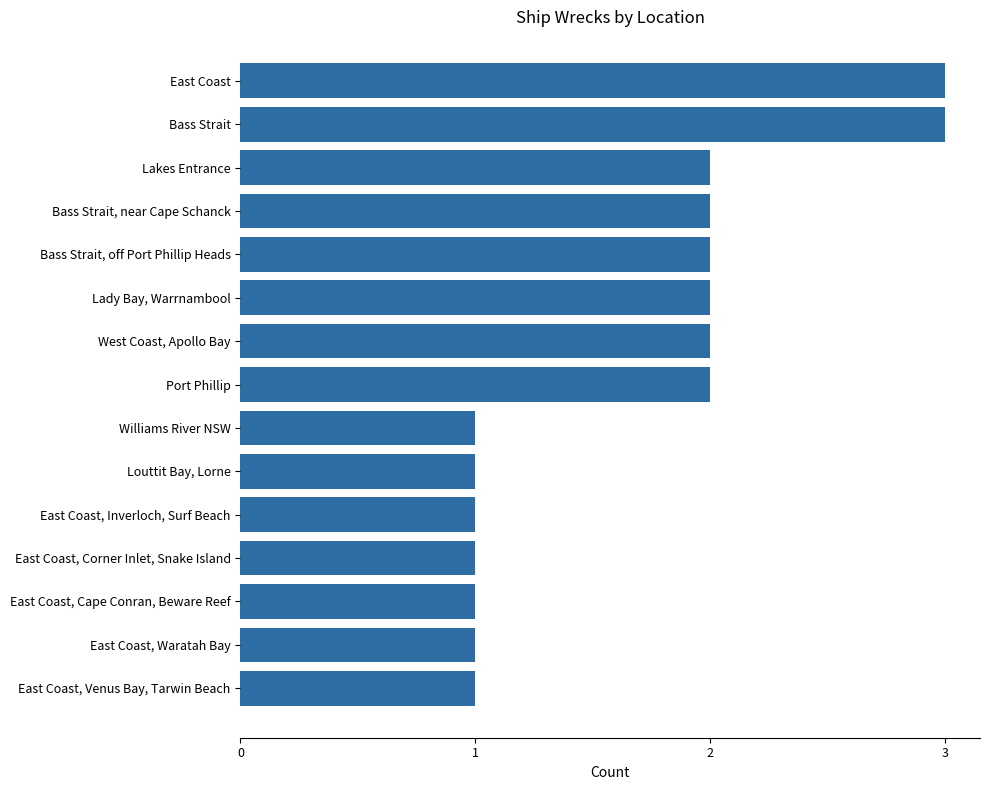

The value at Bass Strait, near Cape Schanck is 3. True or false?

False